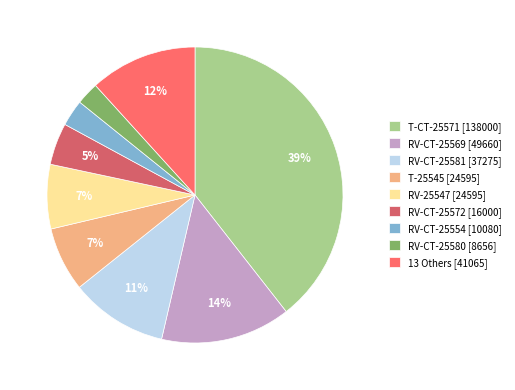

Do RV-CT-25581 [37275] and 13 Others [41065] together represent more than half of the pie?

No